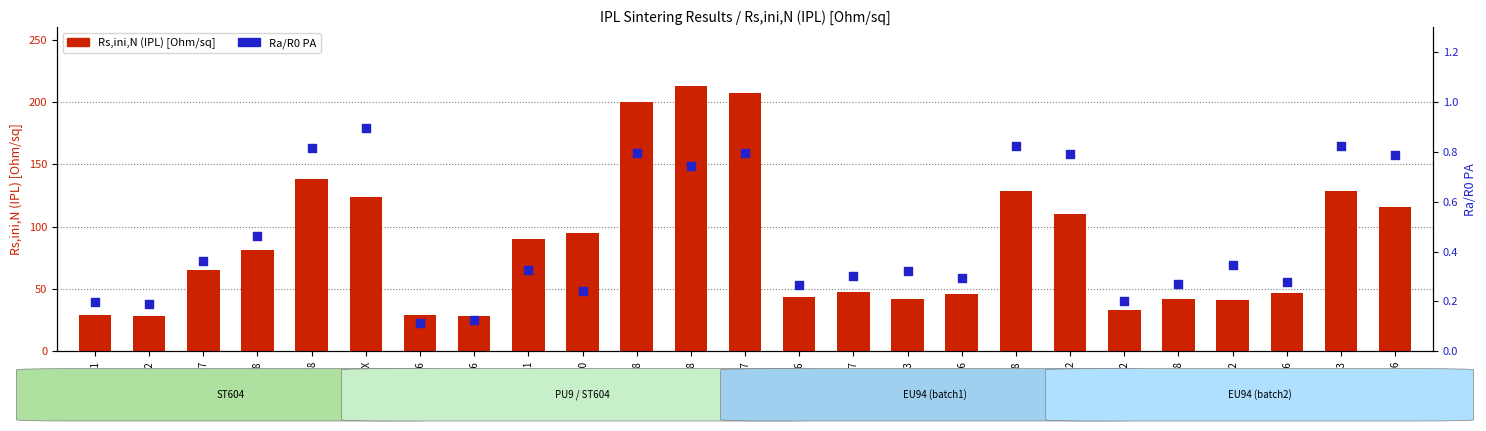

Which series has the widest spread of Y values?

Rs,ini,N (IPL) [Ohm/sq]